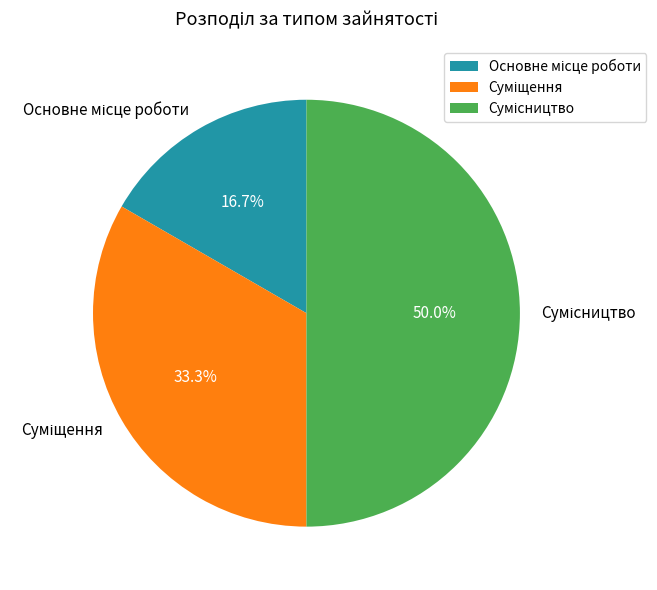

Which slice is the smallest?

Основне місце роботи